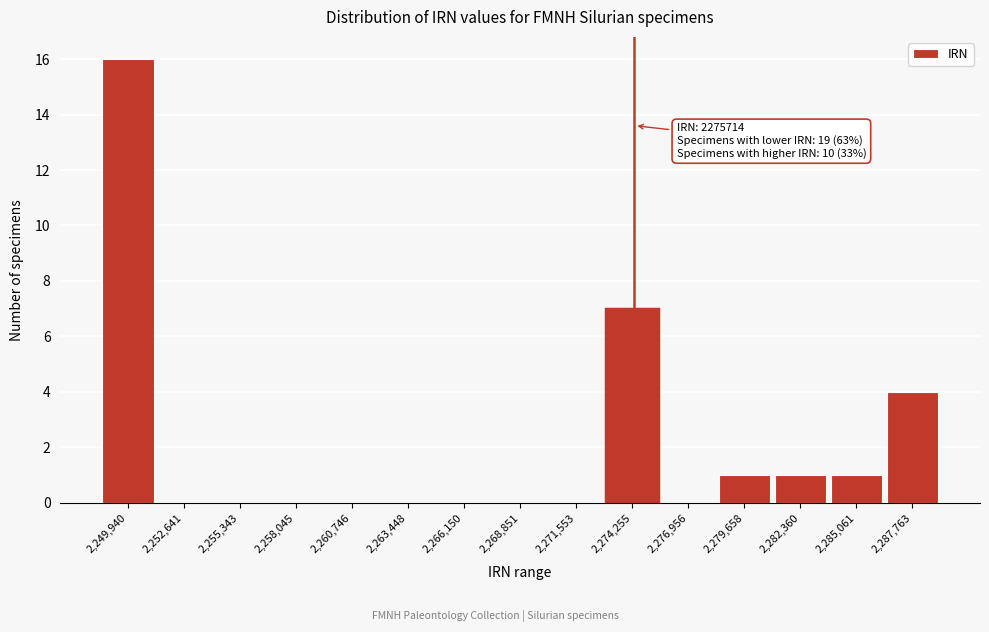

Reading left to right, list all the values displayed in this chart.

2,249,940=16	2,252,641=0	2,255,343=0	2,258,045=0	2,260,746=0	2,263,448=0	2,266,150=0	2,268,851=0	2,271,553=0	2,274,255=7	2,276,956=0	2,279,658=1	2,282,360=1	2,285,061=1	2,287,763=4